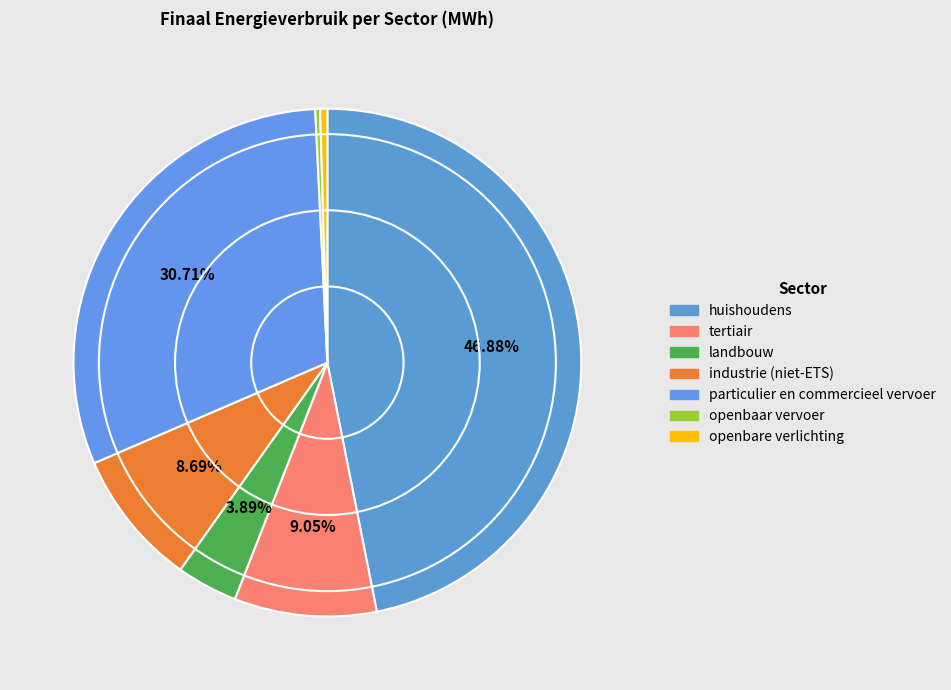

True or false: landbouw accounts for 12% of the total.

False